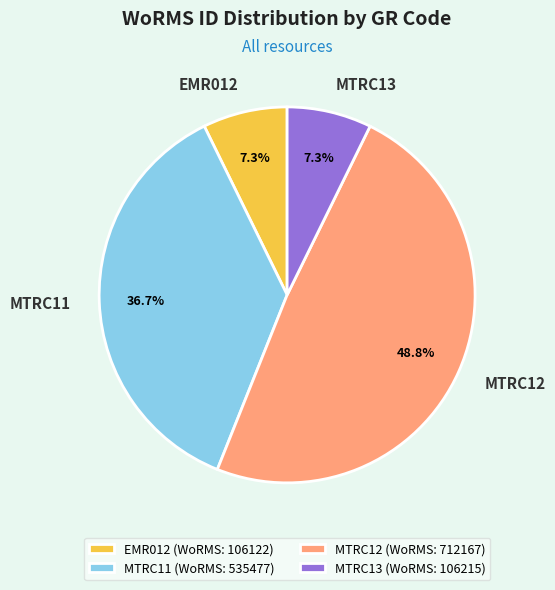

What is the ratio of the value at MTRC13 to the value at MTRC12?

0.1